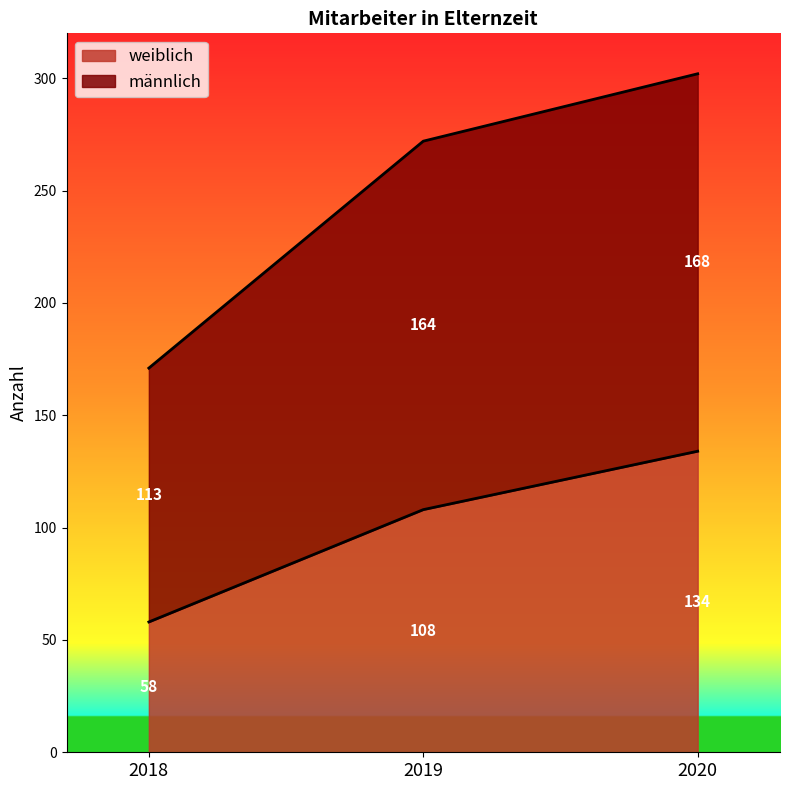

Is the value of weiblich at 2018 greater than the value of männlich at 2020?

No